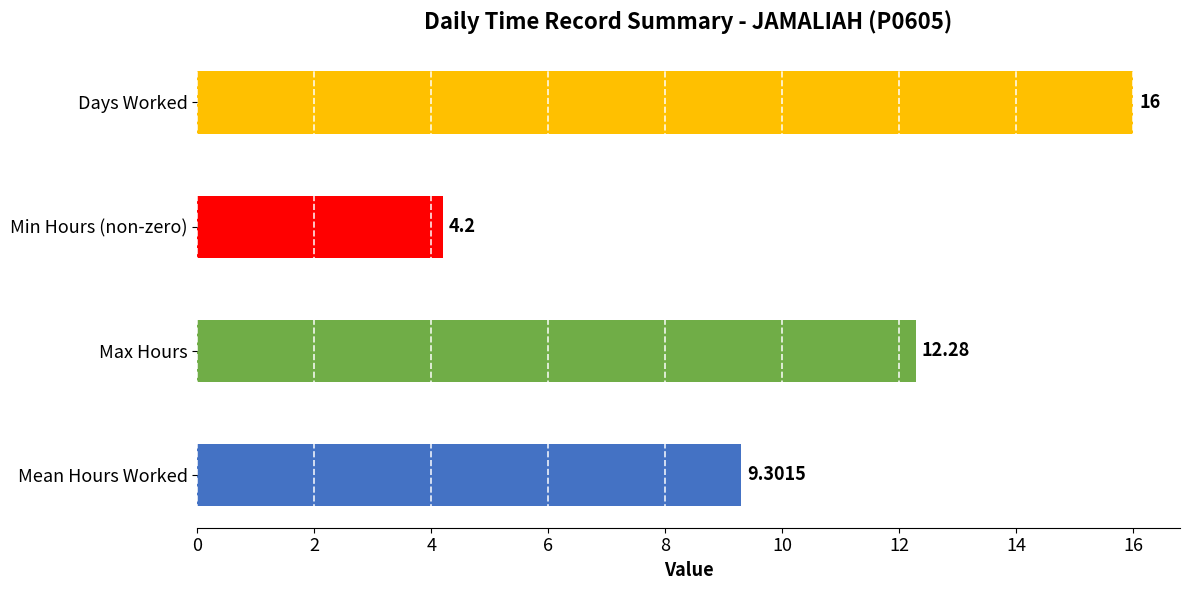

How many series are shown in this chart?

1